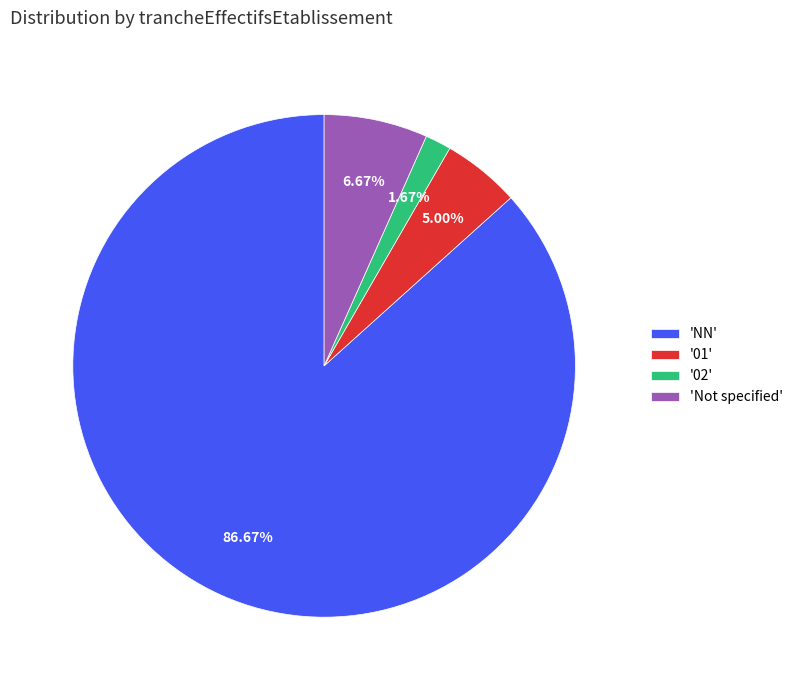

What is the largest slice in the pie chart?

'NN'